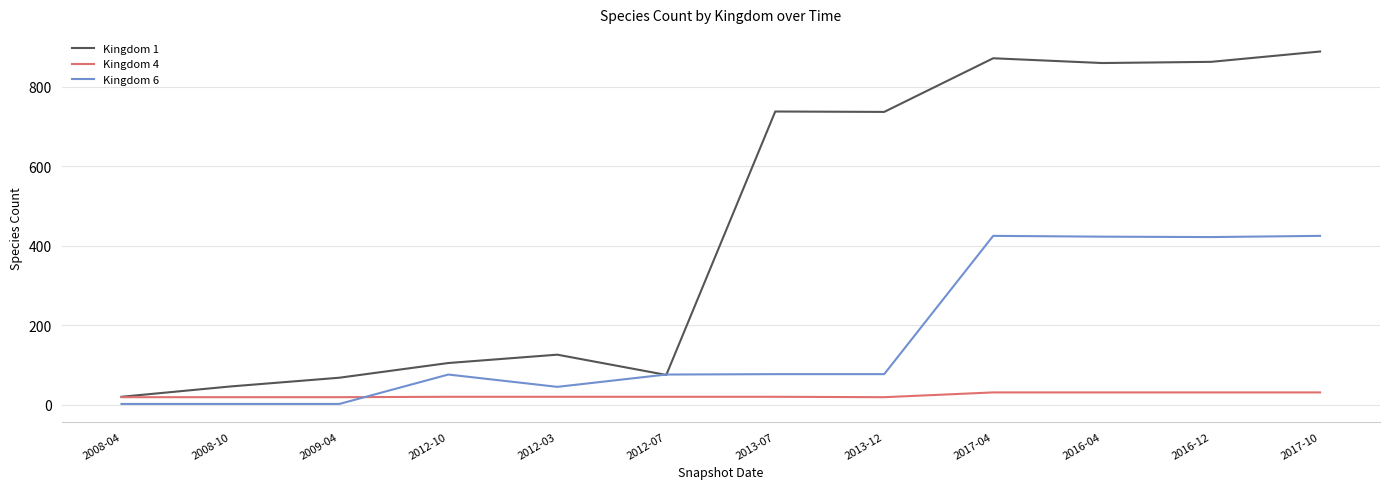

What is the maximum value shown in the chart?

889